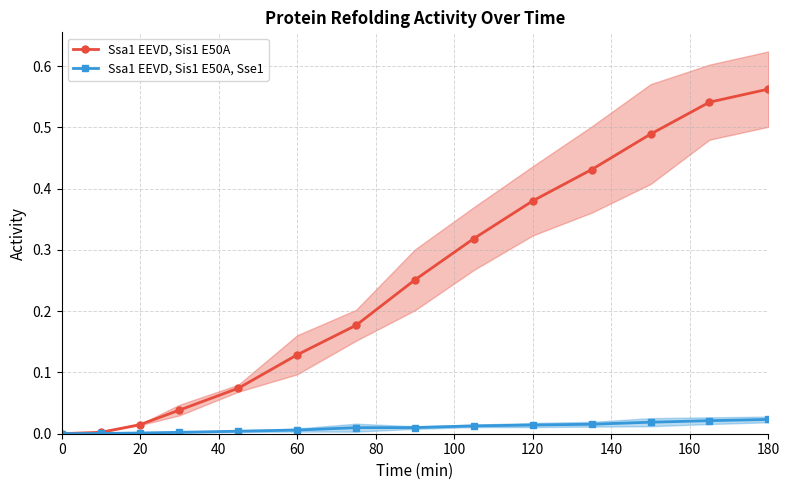

Which series changed the most between 0 and 120?

Ssa1 EEVD, Sis1 E50A